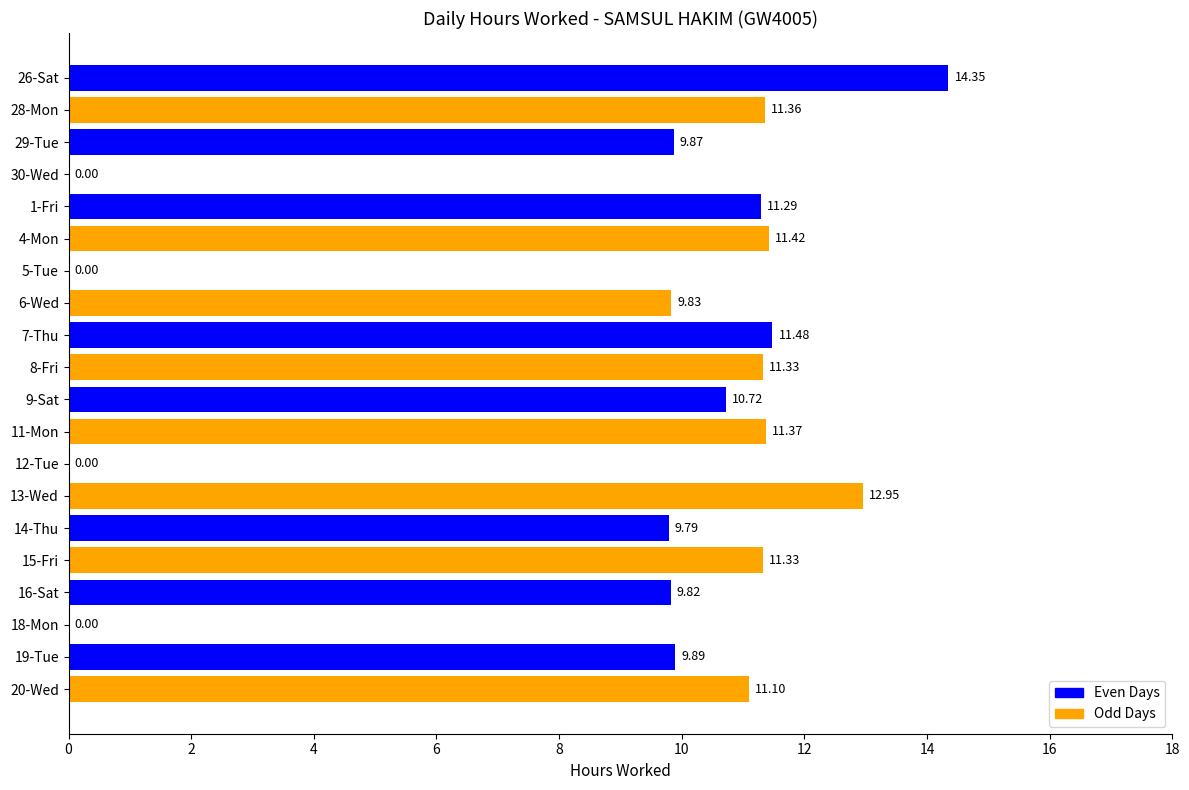

Between 8-Fri and 20-Wed, which is larger?

8-Fri